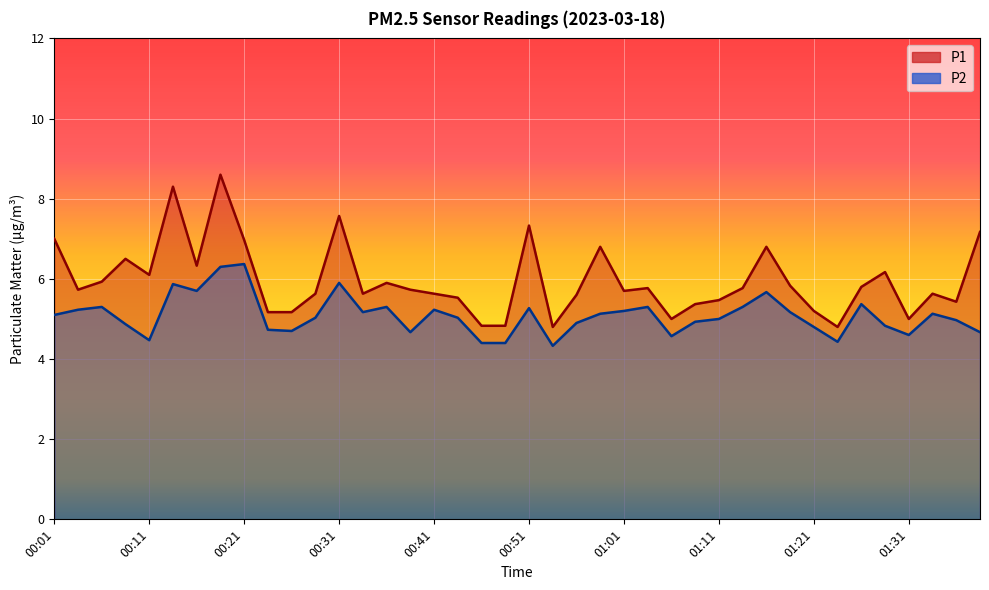

Reading right to left, transcribe all the data shown in this chart.

P1: 7.2	5.4	5.6	5.0	6.2	5.8	4.8	5.2	5.8	6.8	5.8	5.5	5.4	5.0	5.8	5.7	6.8	5.6	4.8	7.3	4.8	4.8	5.5	5.6	5.7	5.9	5.6	7.6	5.6	5.2	5.2	7.0	8.6	6.3	8.3	6.1	6.5	5.9	5.7	7.0
P2: 4.7	5.0	5.1	4.6	4.8	5.4	4.4	4.8	5.2	5.7	5.3	5.0	4.9	4.6	5.3	5.2	5.1	4.9	4.3	5.3	4.4	4.4	5.0	5.2	4.7	5.3	5.2	5.9	5.0	4.7	4.7	6.4	6.3	5.7	5.9	4.5	4.9	5.3	5.2	5.1